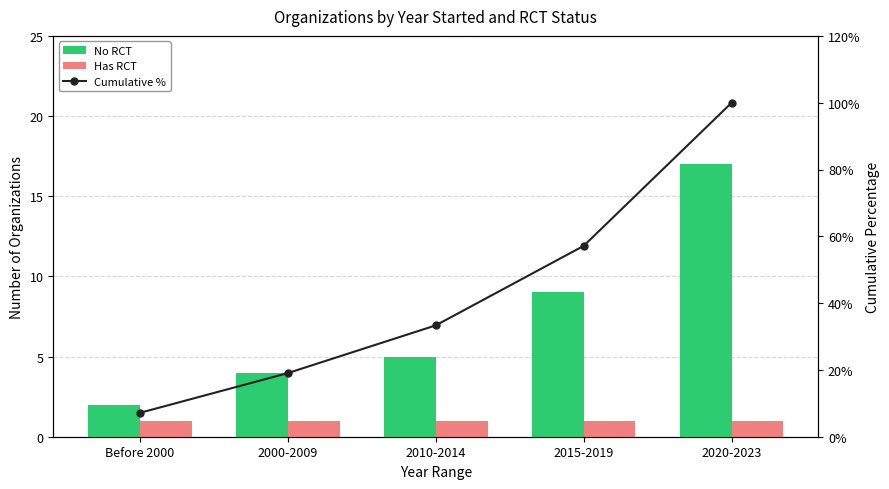

How many groups of bars are there?

5